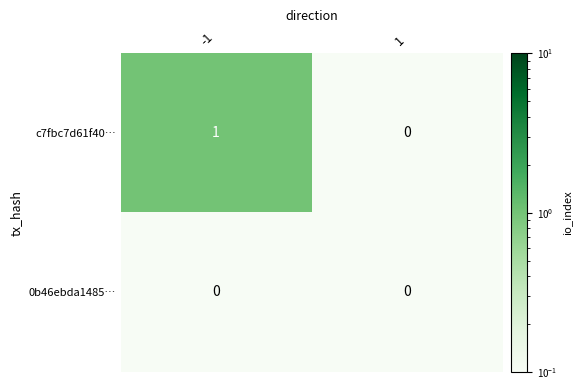

At which category is the sum across all series the highest?

-1